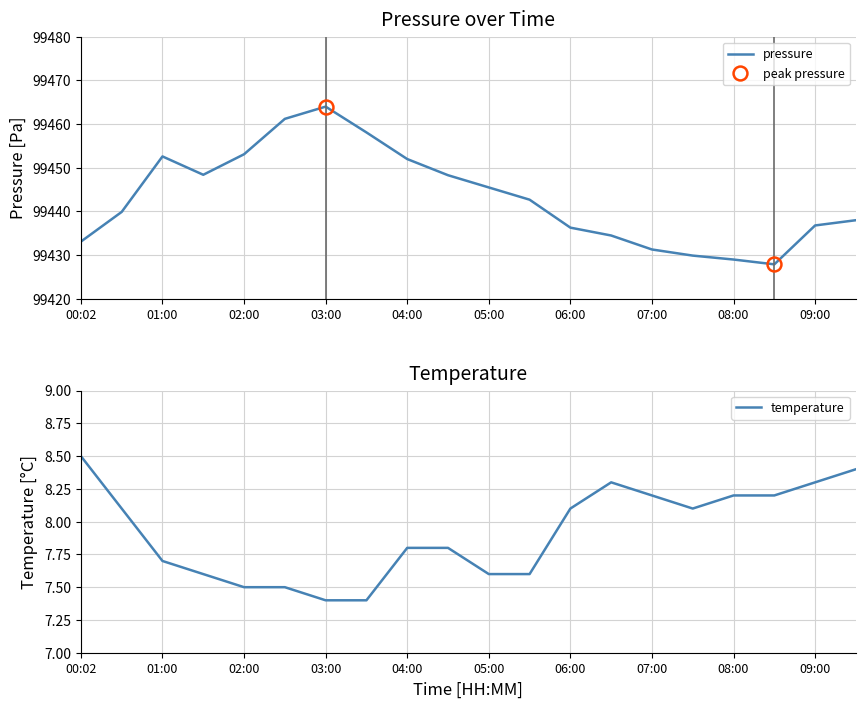

Rank the series by their maximum value, from highest to lowest.

pressure, temperature